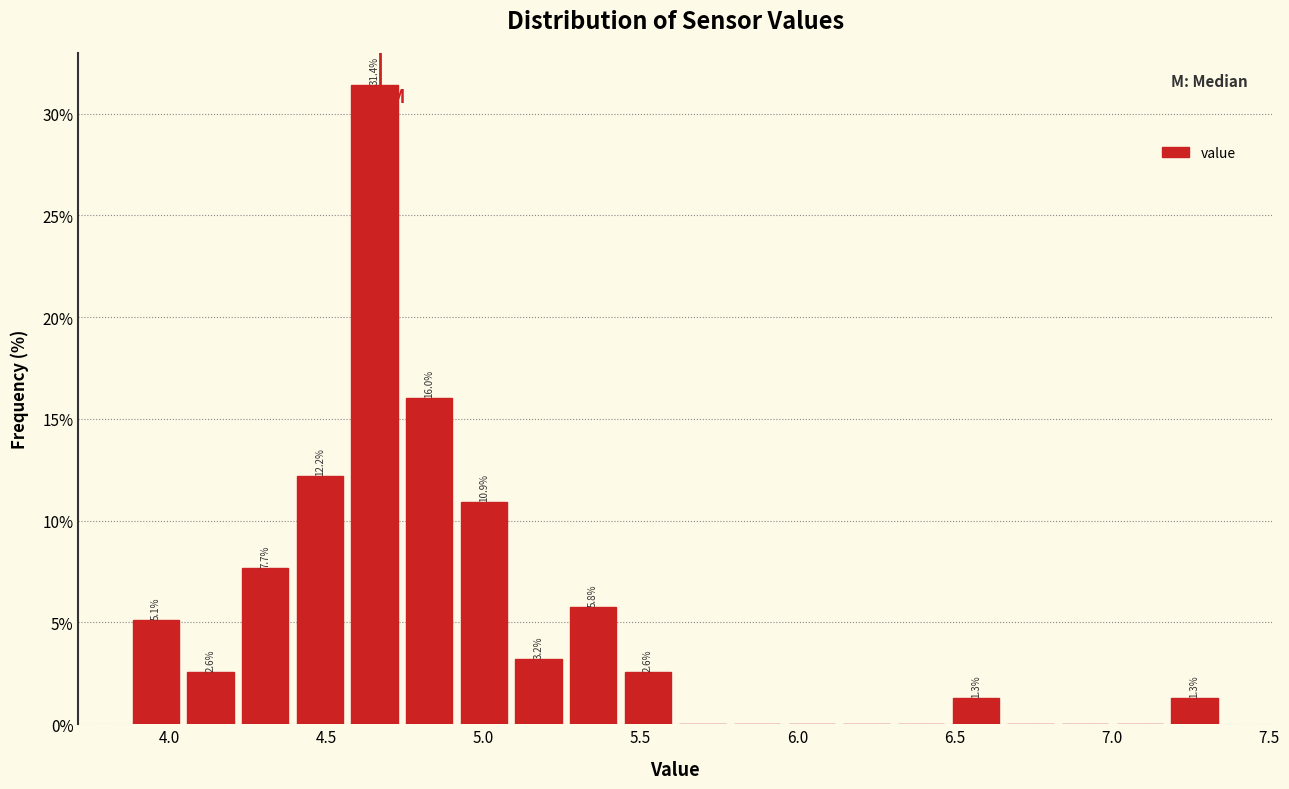

Read against the x-axis, roughly where is the centre of the tallest bar?

4.65